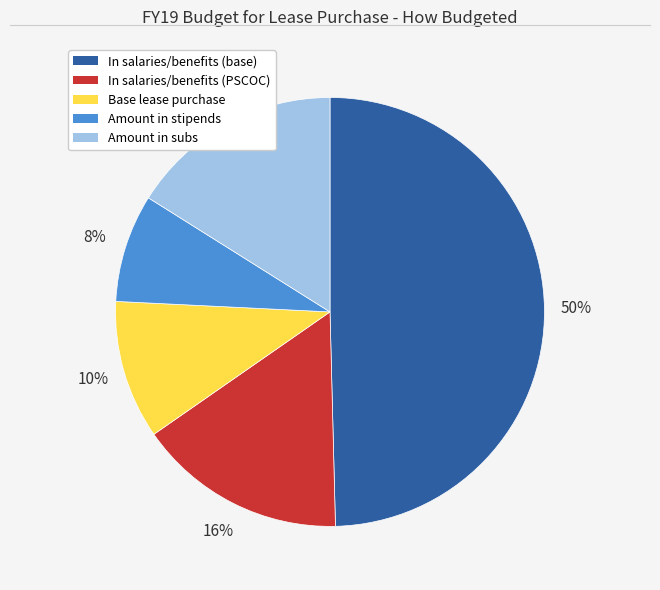

Which has a higher value, In salaries/benefits (base) or Amount in stipends?

In salaries/benefits (base)